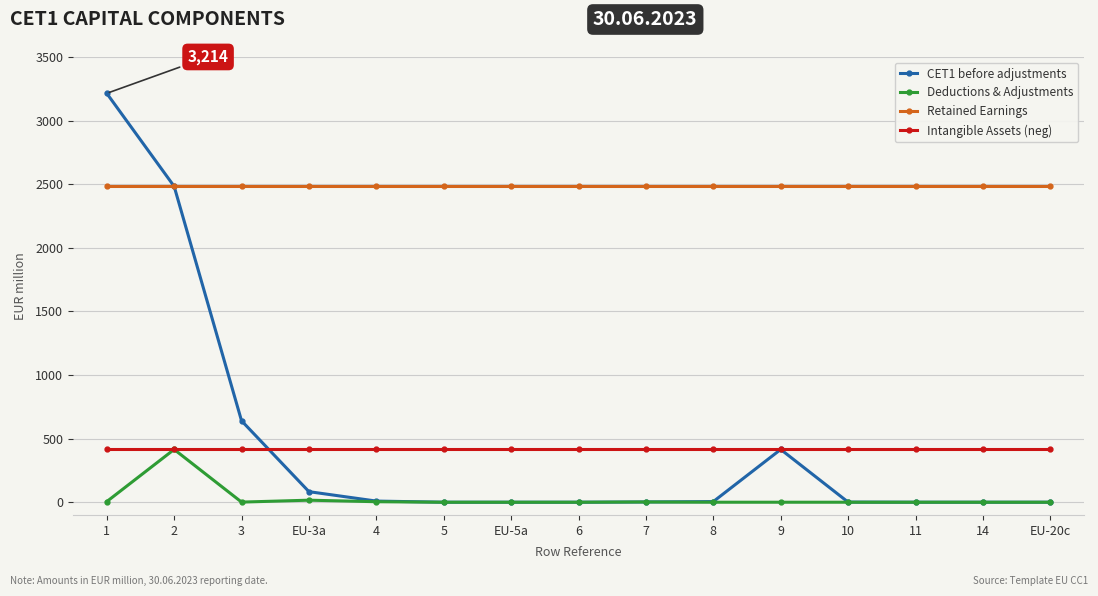

Which series has the largest total across all categories?

Retained Earnings